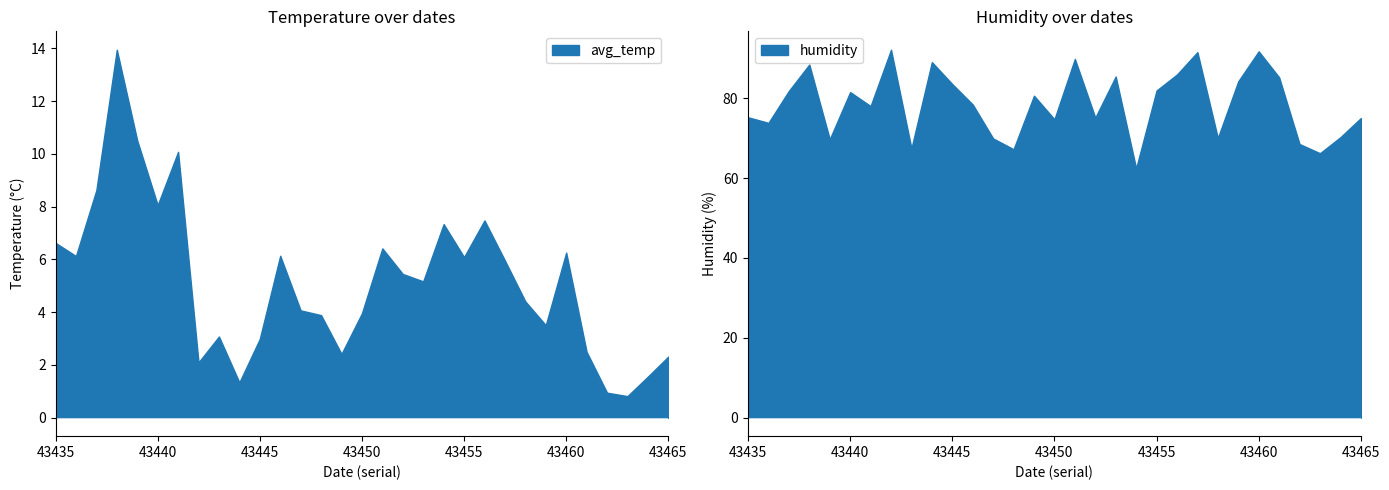

True or false: avg_temp has a value of 0.5 at 43465.

False